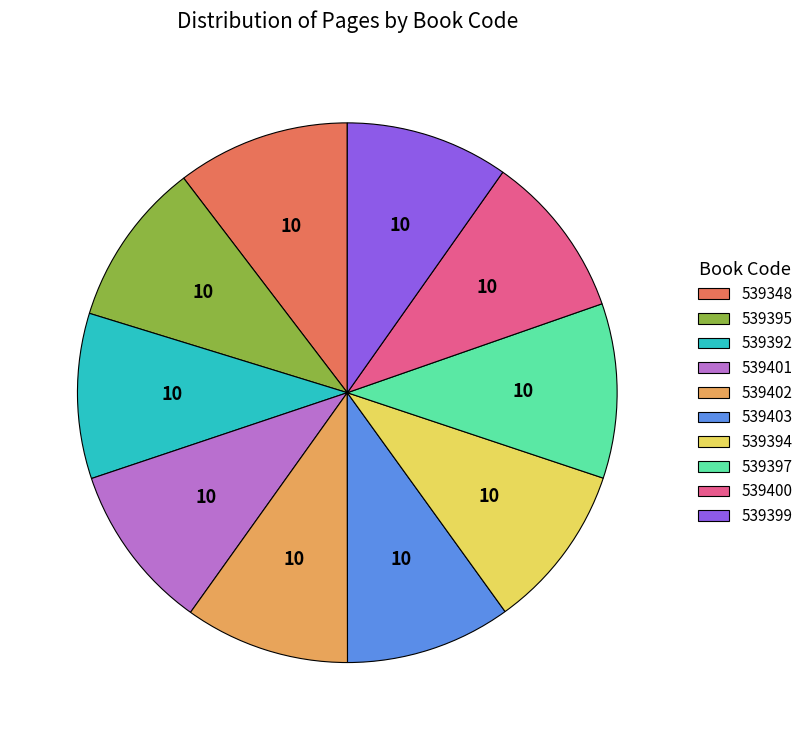

Approximately how many times larger is the value at 539394 compared to 539401?

1.0